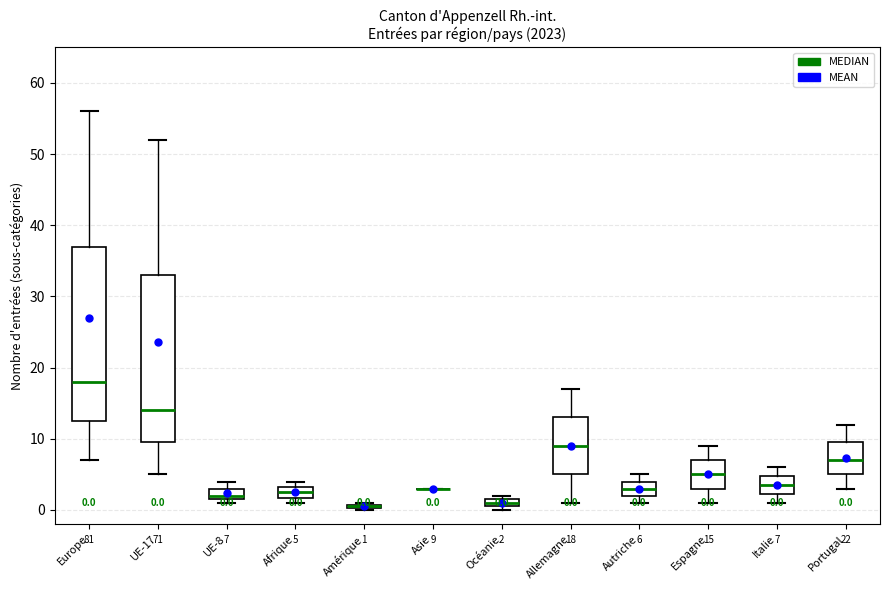

Comparing the boxes themselves (not the whiskers), which one is the tallest?

Europe